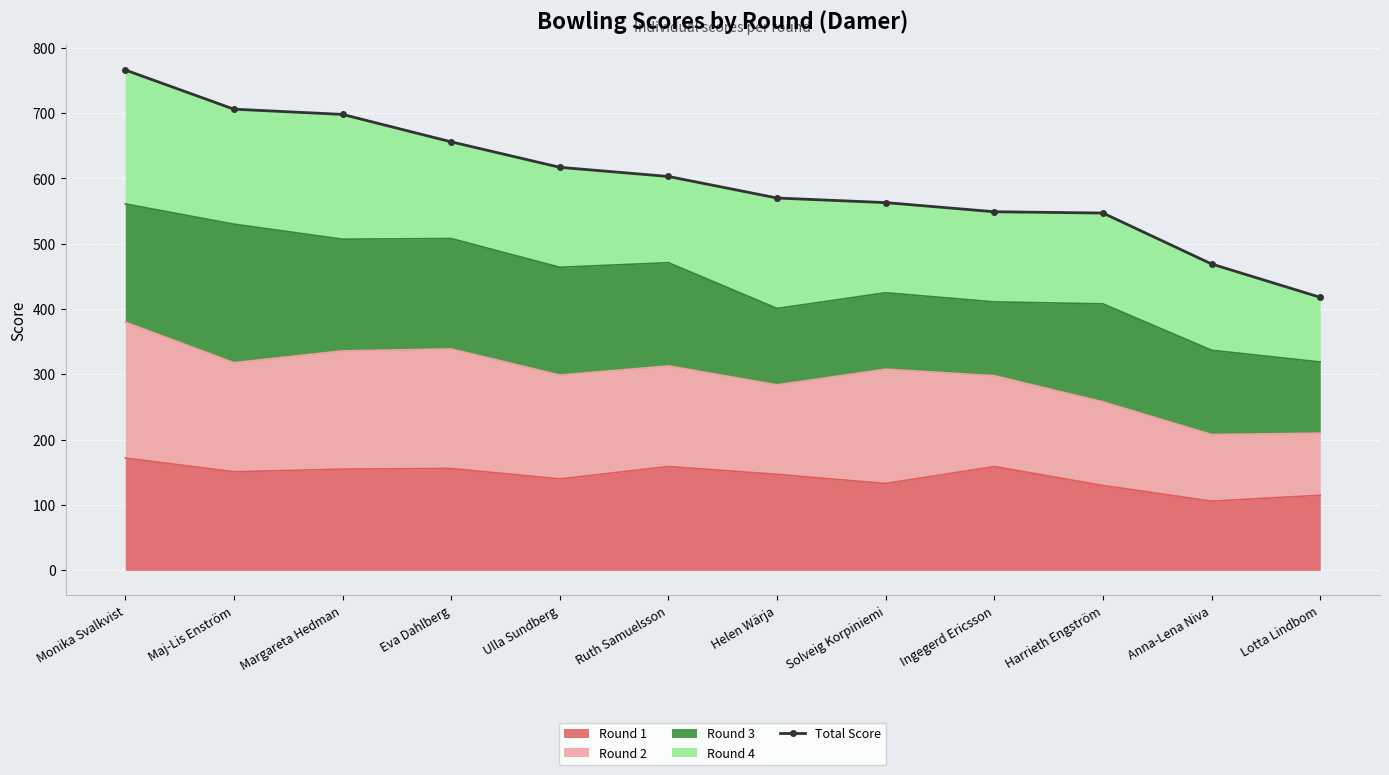

The chart shows a value of 547 at Harrieth Engström. True or false?

True